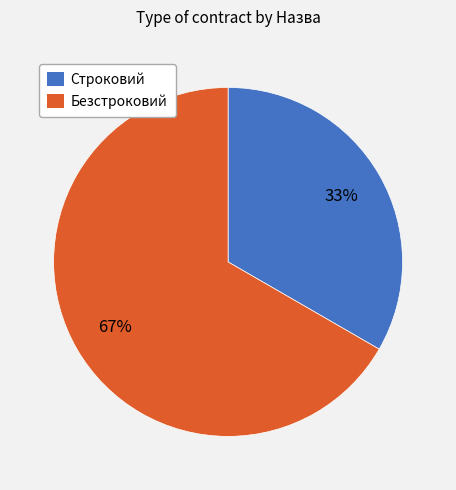

What is the smallest slice in the pie chart?

Строковий